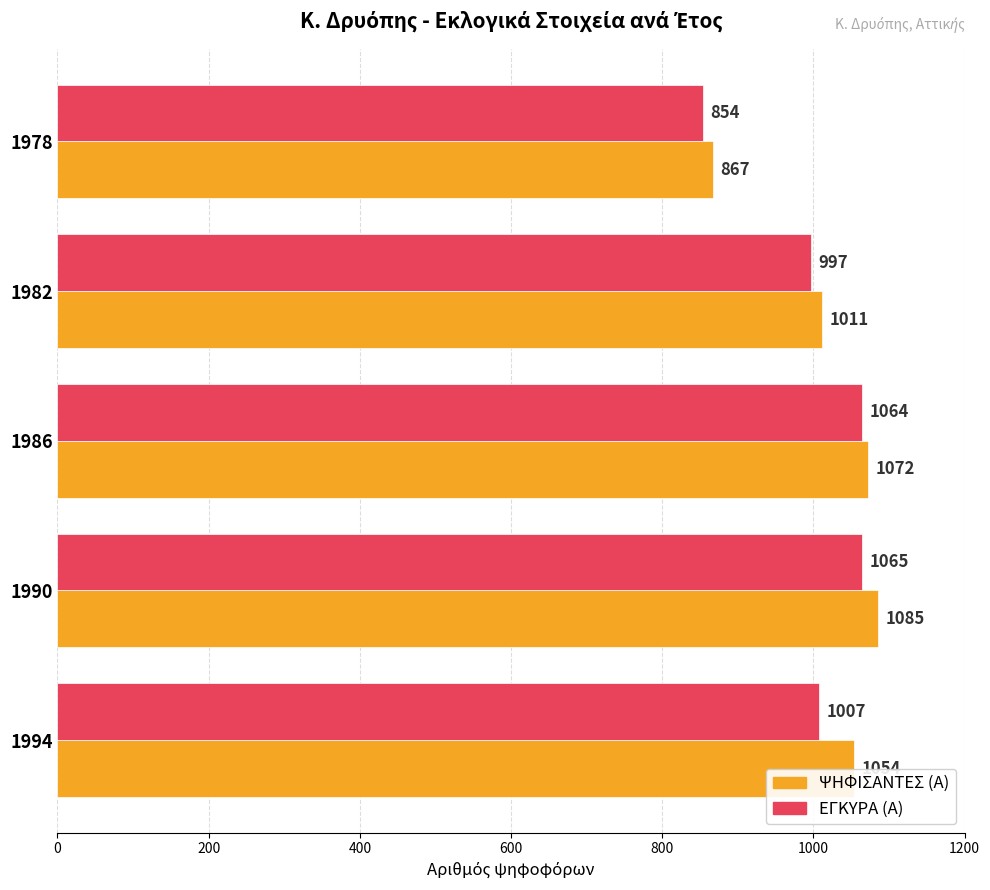

Which series has the largest total across all categories?

ΨΗΦΙΣΑΝΤΕΣ (Α)